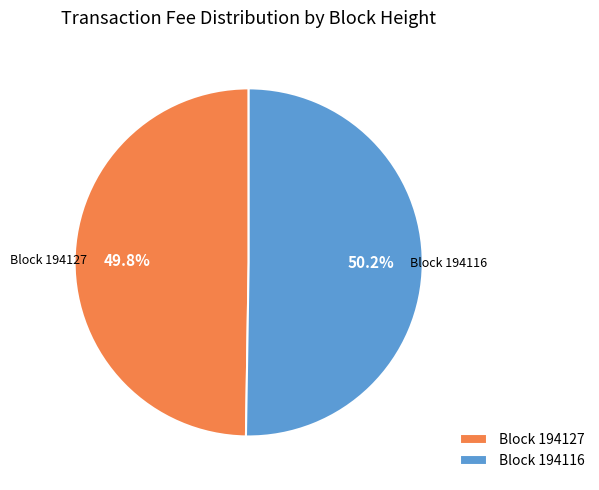

Do Block 194127 and Block 194116 together represent more than half of the pie?

Yes